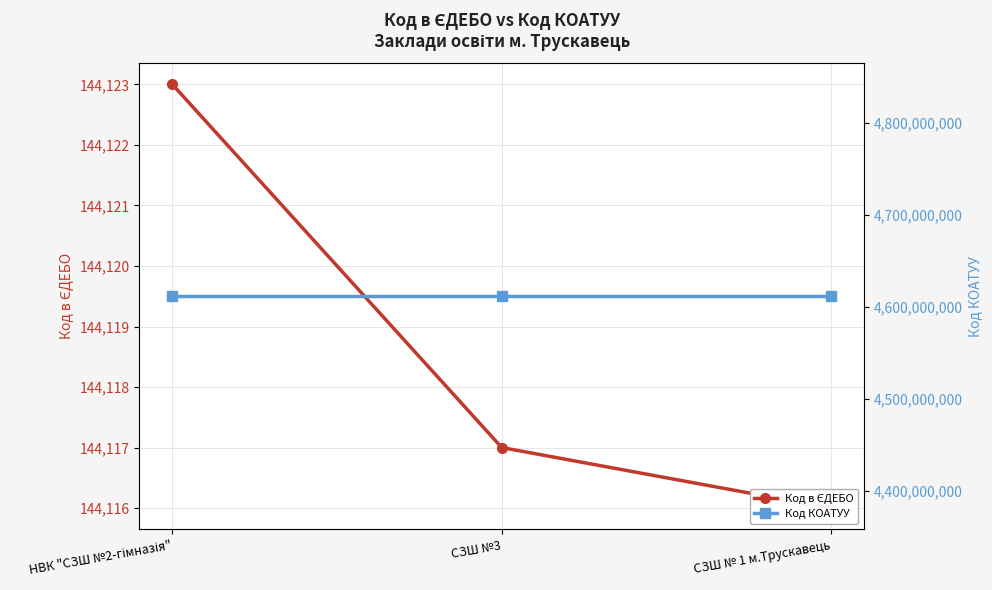

Does the chart display data point markers on the line(s)?

Yes